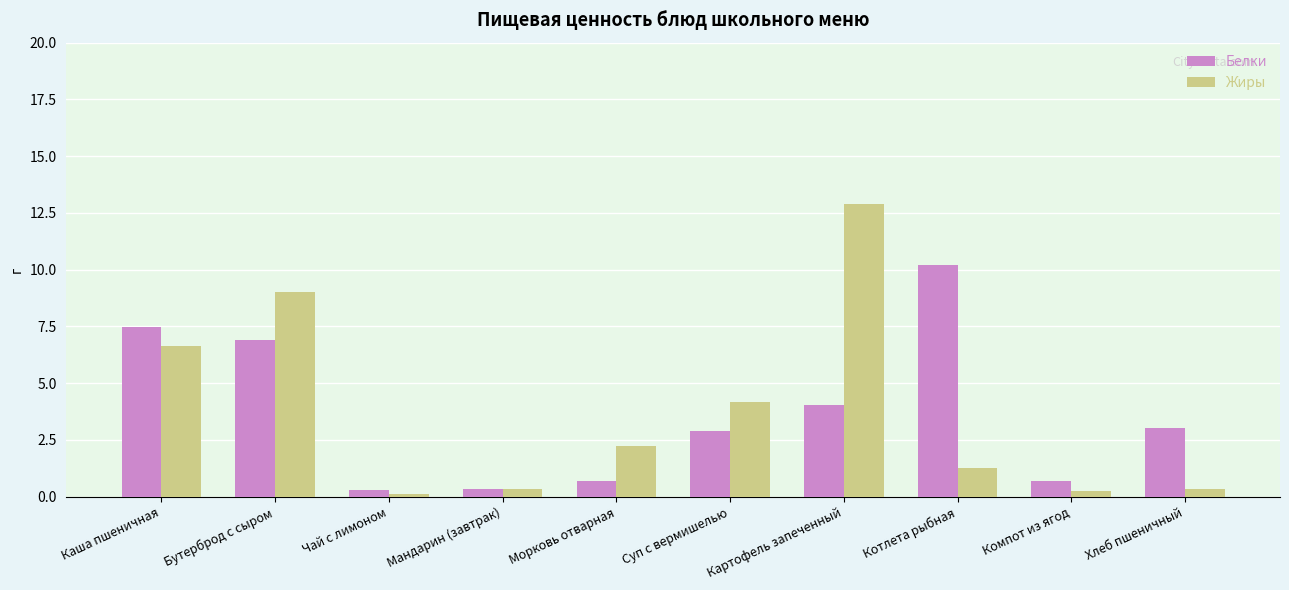

What value does the Белки series have at Бутерброд с сыром?

6.9